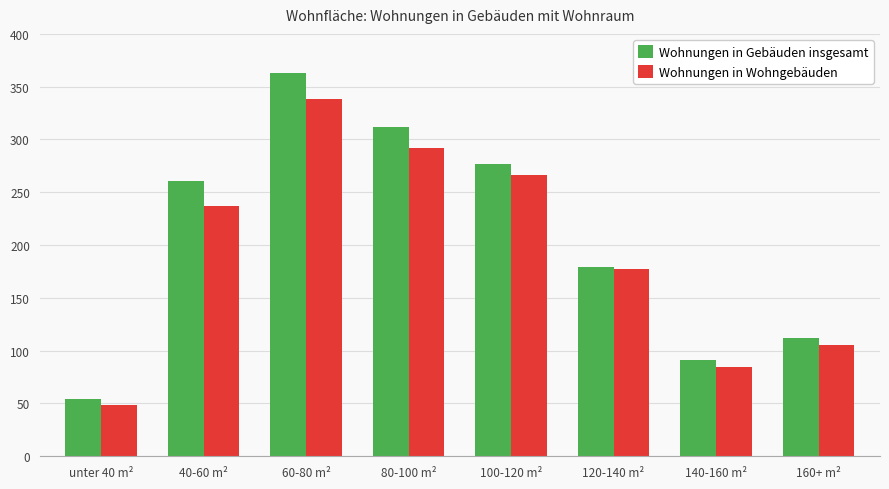

Which series has the largest total across all categories?

Wohnungen in Gebäuden insgesamt